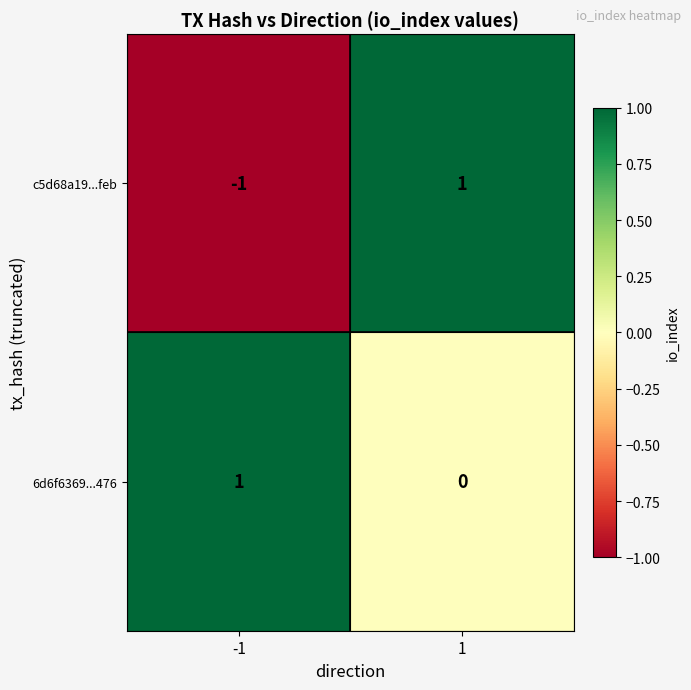

Which series changed the most between -1 and 1?

c5d68a19...feb